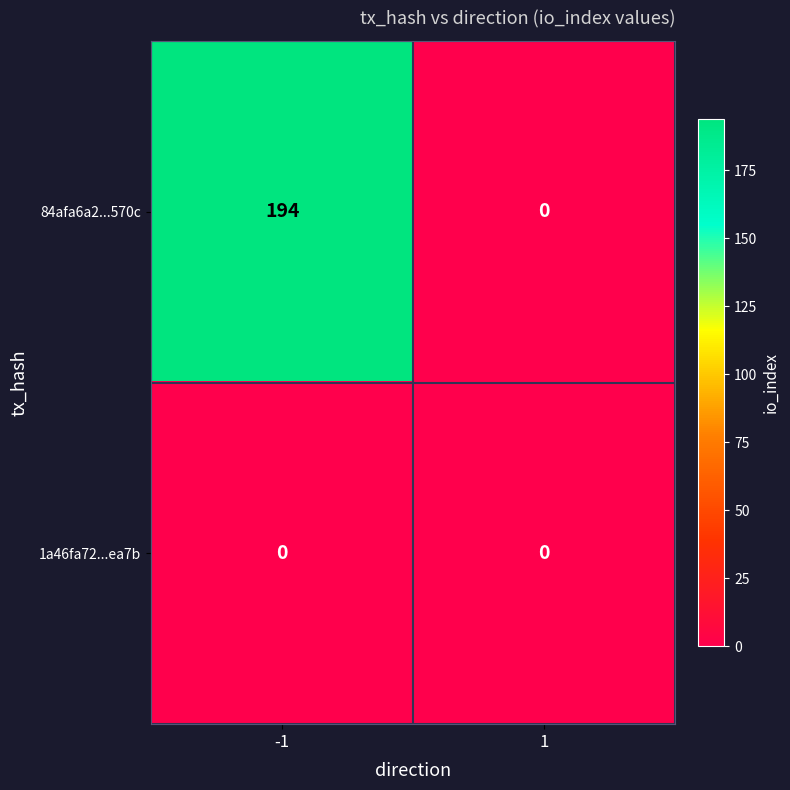

Reading left to right, list all the values displayed in this chart.

84afa6a2...570c: -1=194	1=0
1a46fa72...ea7b: -1=0	1=0